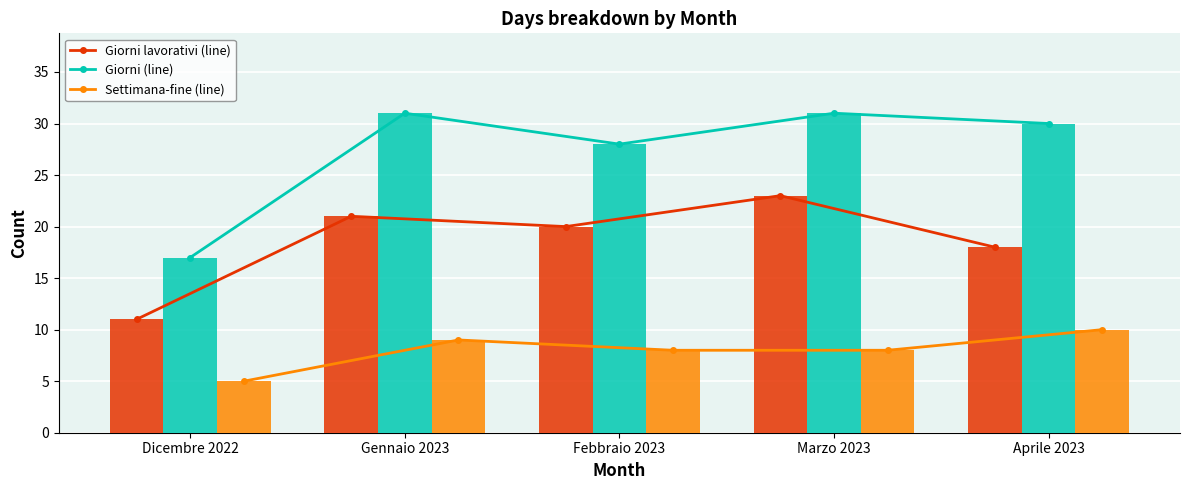

What is the difference between the Settimana-fine (line) values at Marzo 2023 and Gennaio 2023?

1